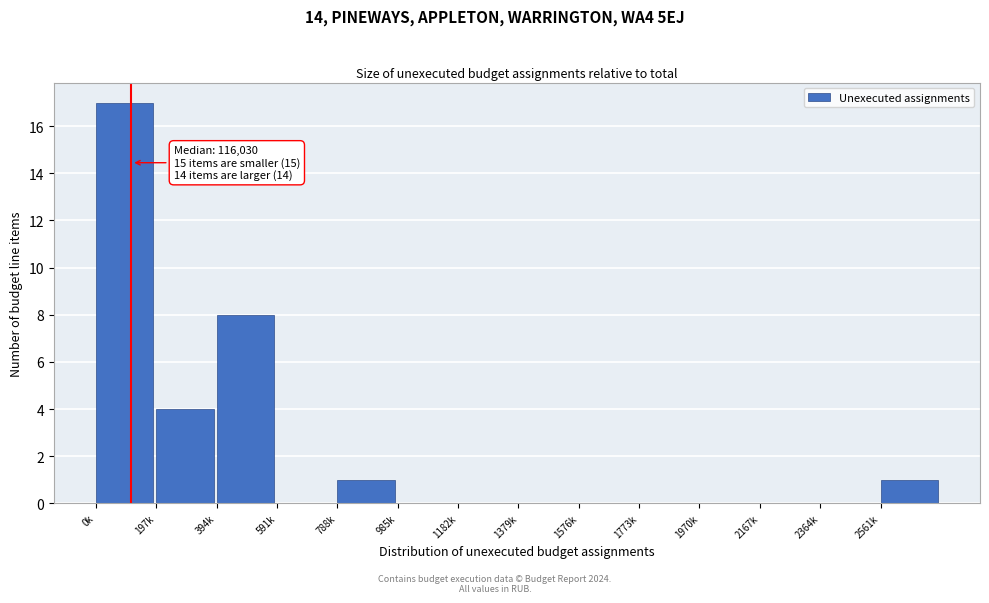

Reading left to right, what are all the values shown in this chart?

0k=17	197k=4	394k=8	591k=0	788k=1	985k=0	1182k=0	1379k=0	1576k=0	1773k=0	1970k=0	2167k=0	2364k=0	2561k=1